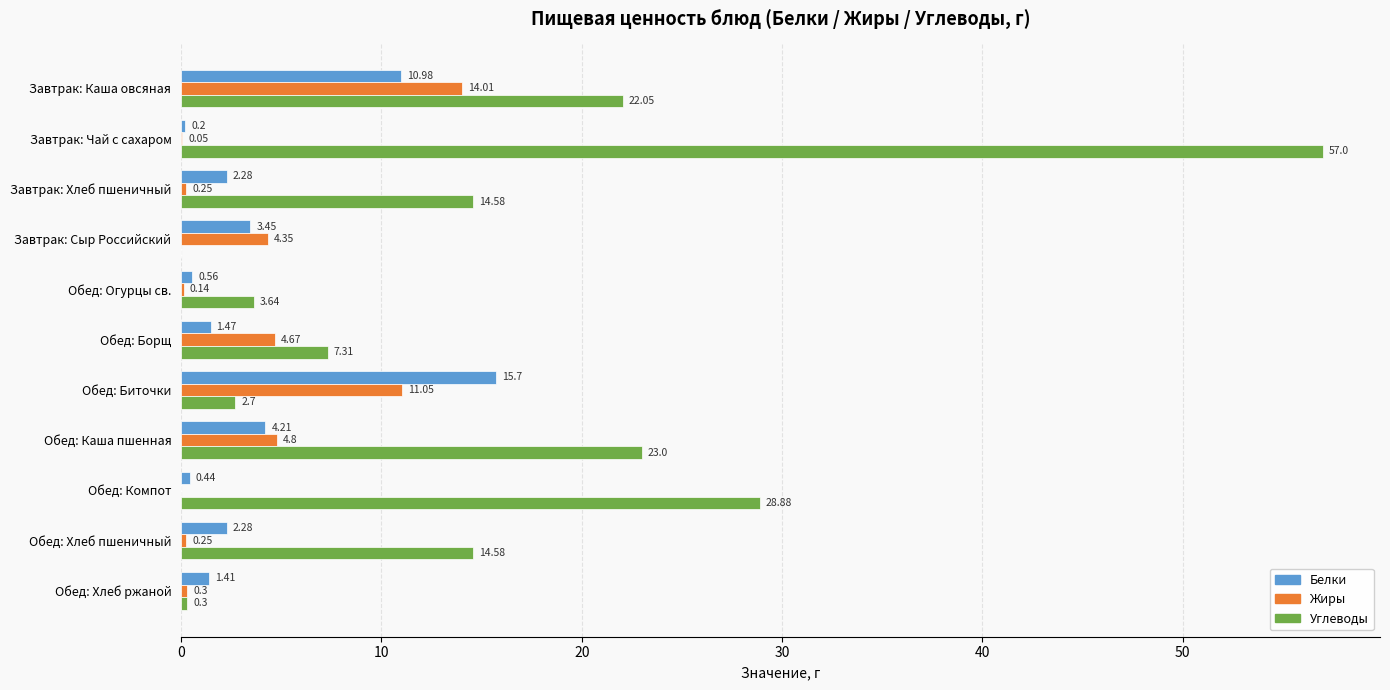

Which series changed the most between Завтрак: Сыр Российский and Обед: Огурцы св.?

Жиры